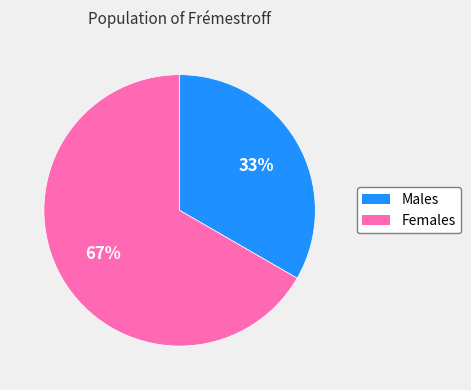

Is there a majority slice in this chart?

Yes